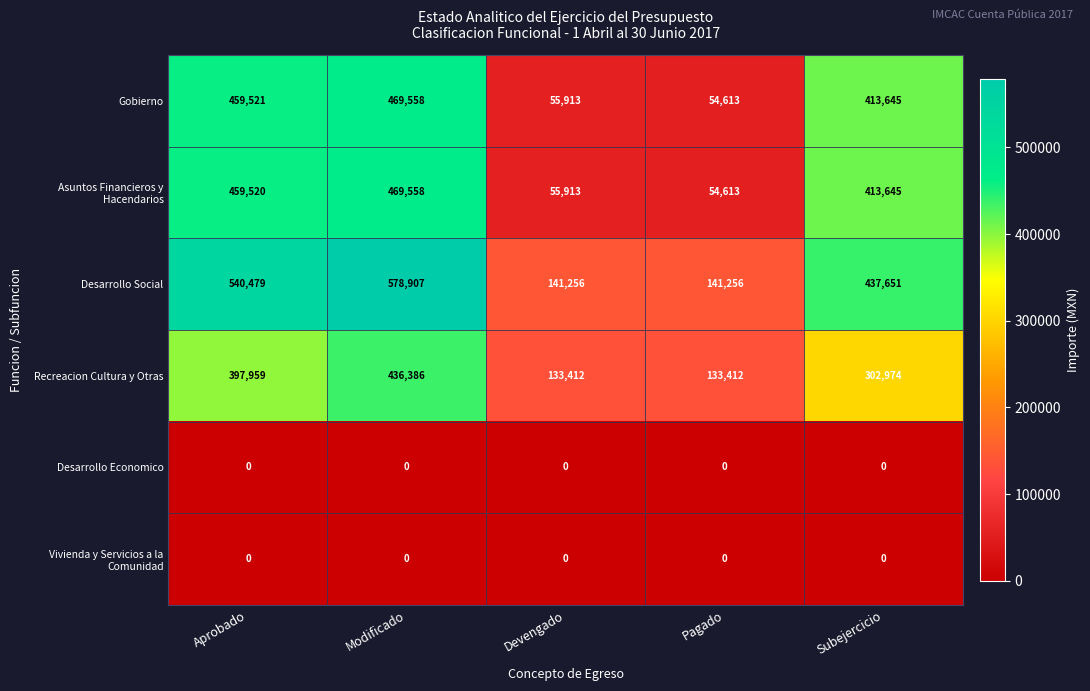

What is the total value across all series at Modificado?

1954409